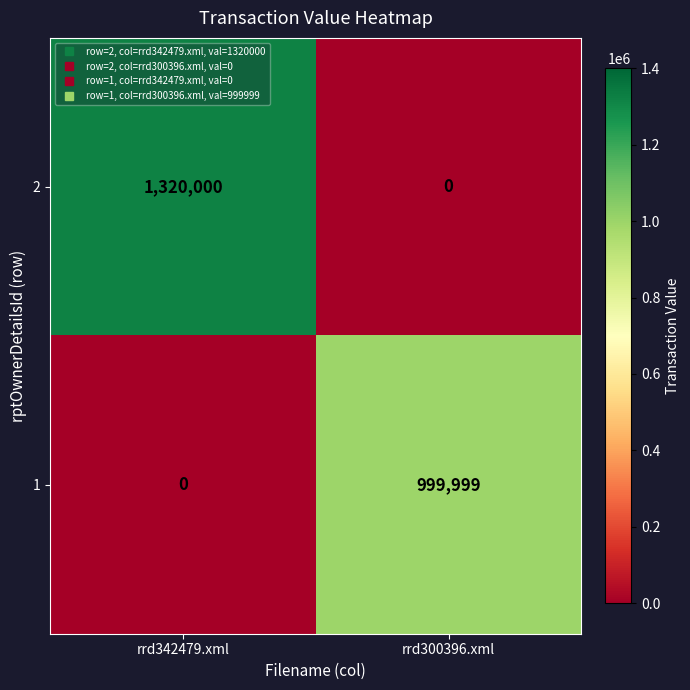

List the series in order of their peak value, lowest first.

1, 2